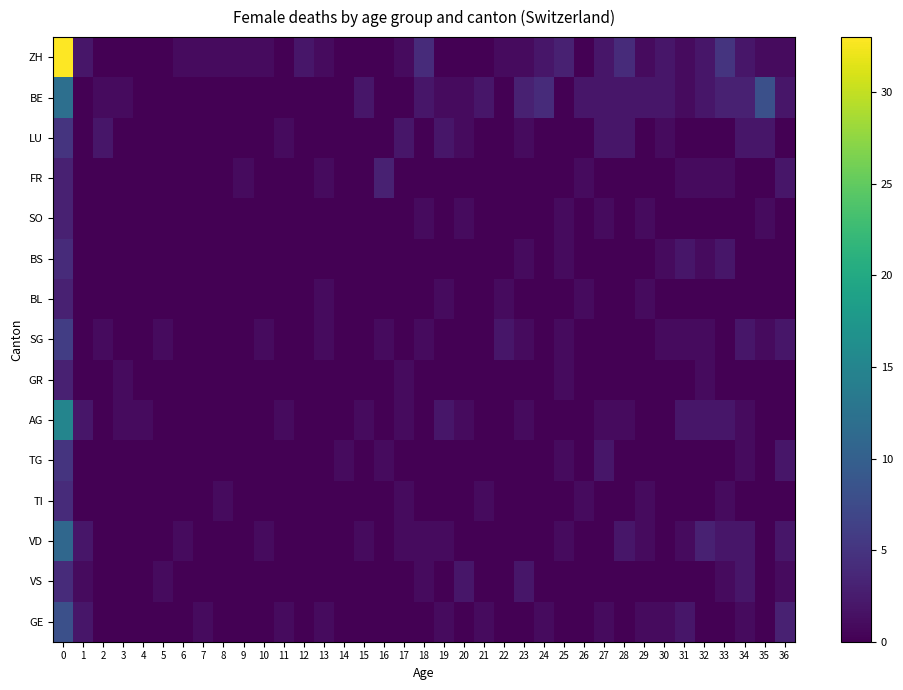

Rank the series by their maximum value, from lowest to highest.

FR, SO, BL, GR, BS, TI, VS, LU, TG, SG, GE, VD, BE, AG, ZH